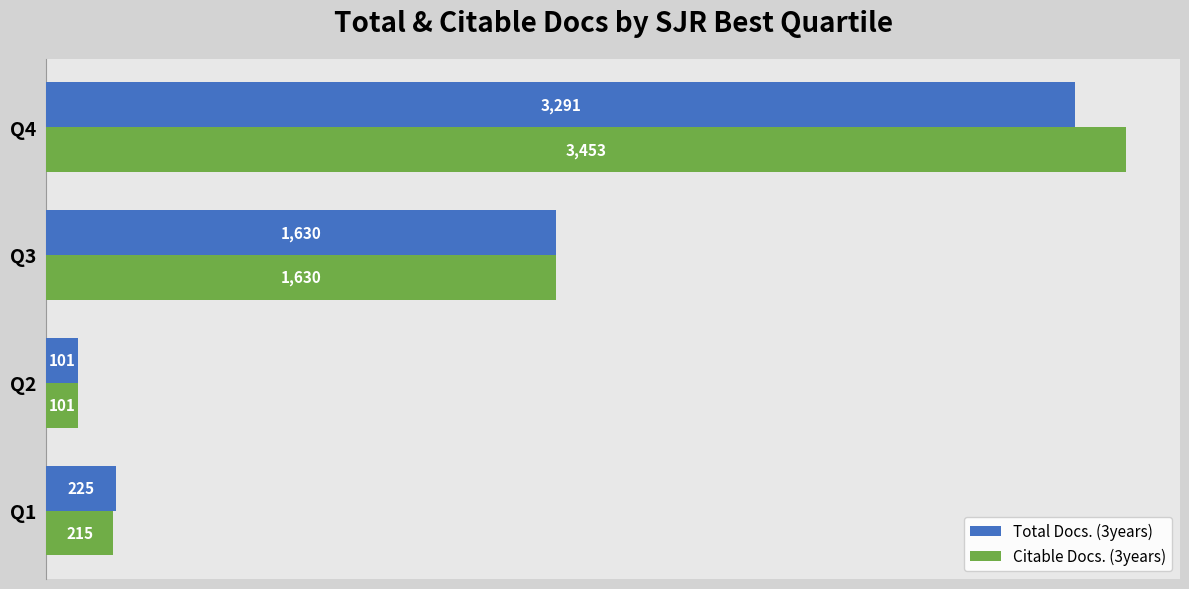

What is the sum of all Citable Docs. (3years) values?

5399